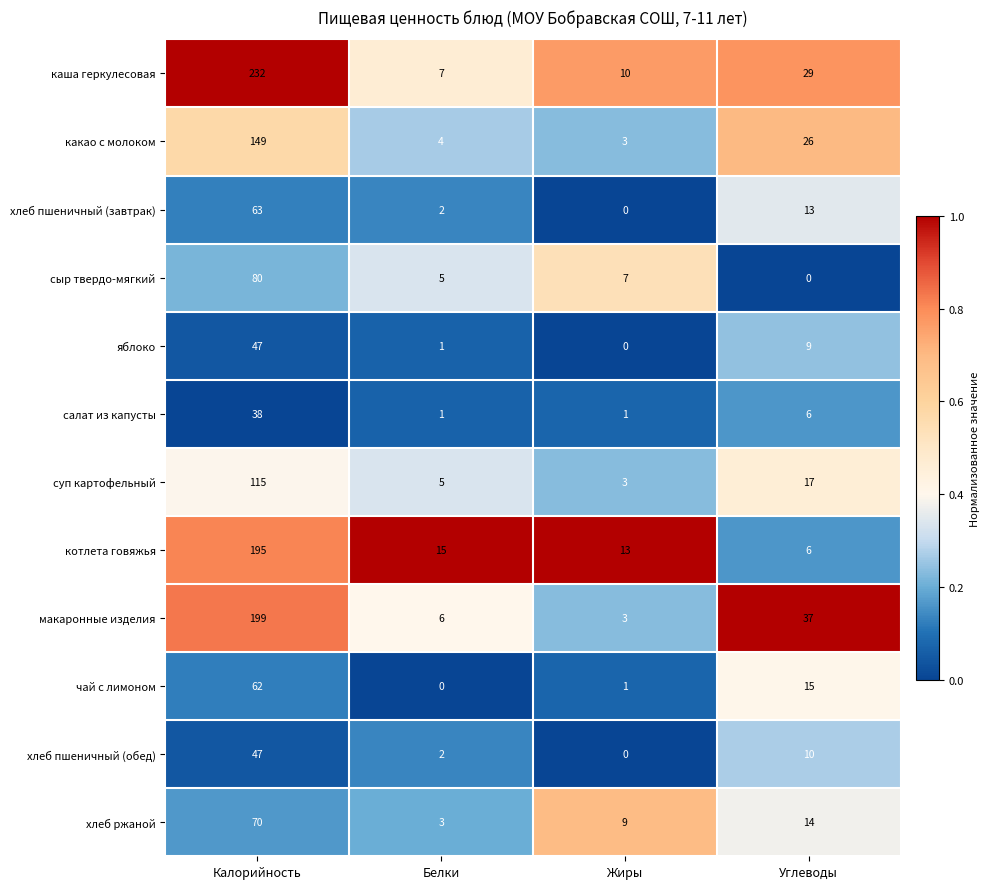

Rank the categories by котлета говяжья value from lowest to highest.

Углеводы, Жиры, Белки, Калорийность